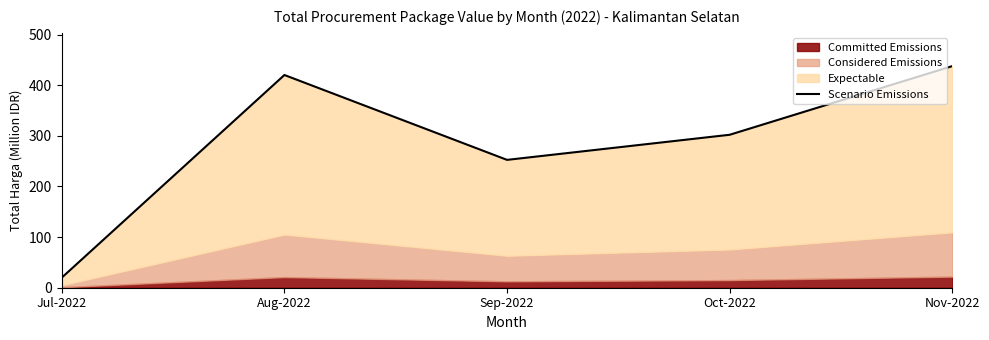

Reading left to right, list all the values displayed in this chart.

19.9	420.1	252.5	302.1	437.7